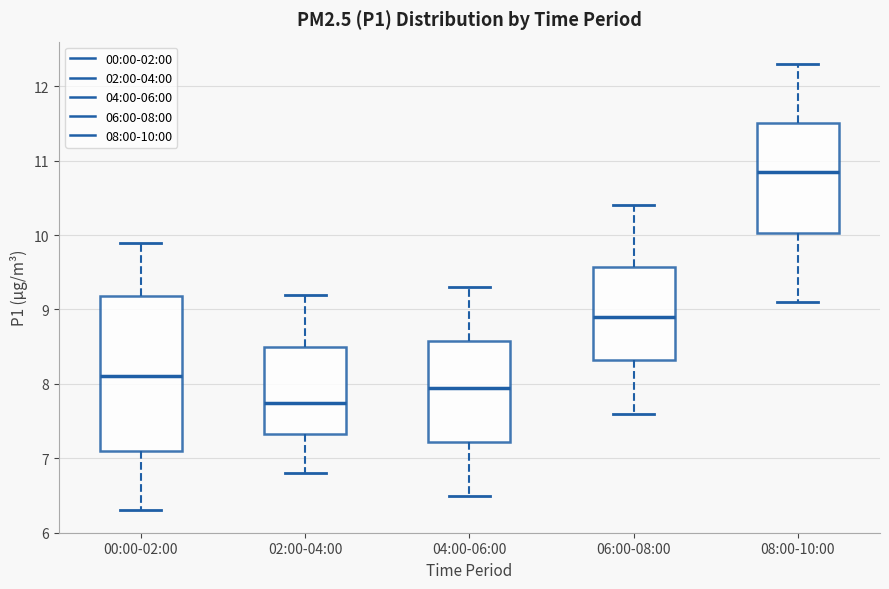

Reading left to right, read every box against the y-axis: the position of its median line, the range the box covers, and the ends of its whiskers. The values are not printed on the chart, so give them approximately, as read against the axis.

00:00-02:00: median 8.1, box 7.1 to 9.2, whiskers 6.3 to 9.9
02:00-04:00: median 7.8, box 7.3 to 8.5, whiskers 6.8 to 9.2
04:00-06:00: median 8.0, box 7.2 to 8.6, whiskers 6.5 to 9.3
06:00-08:00: median 8.9, box 8.3 to 9.6, whiskers 7.6 to 10.4
08:00-10:00: median 10.9, box 10.0 to 11.5, whiskers 9.1 to 12.3